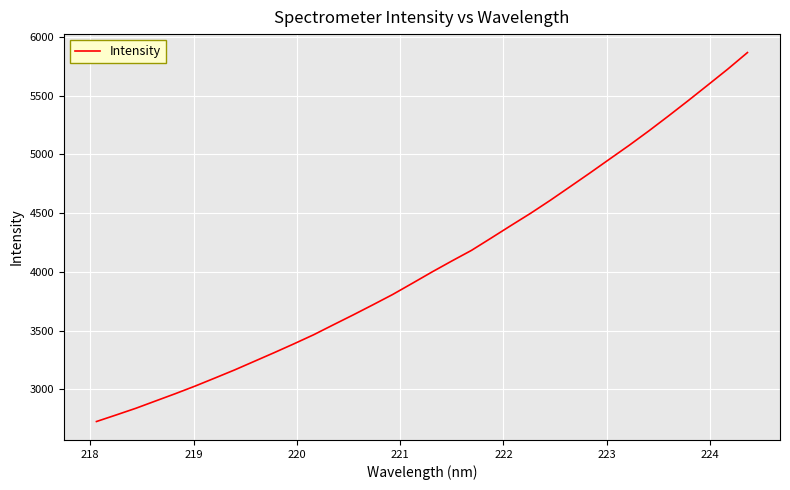

Reading left to right, list all the values displayed in this chart.

2724.5	2780.5	2837.7	2900.0	2962.2	3026.8	3095.2	3164.3	3237.7	3311.1	3386.4	3463.8	3548.6	3632.5	3718.7	3806.5	3902.1	3998.7	4092.0	4182.8	4287.9	4394.2	4498.8	4609.6	4725.2	4841.3	4960.0	5078.1	5201.1	5328.8	5459.3	5592.7	5726.9	5867.9